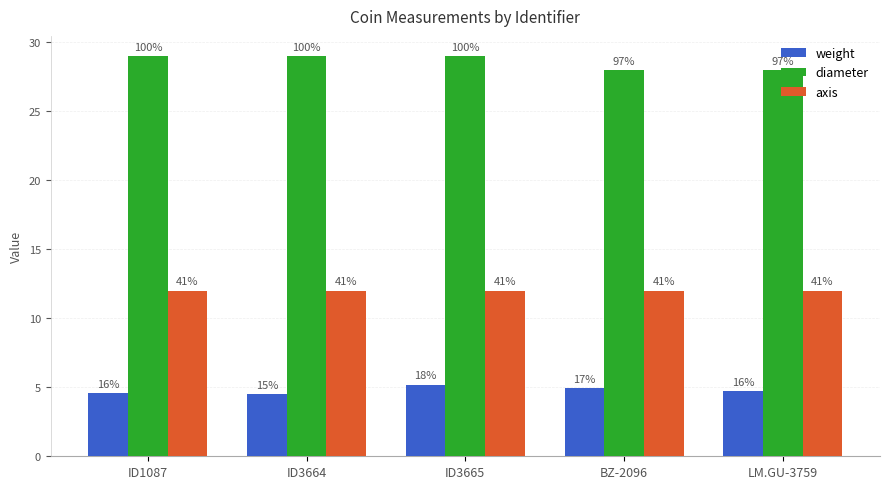

Does the chart contain any negative values?

No